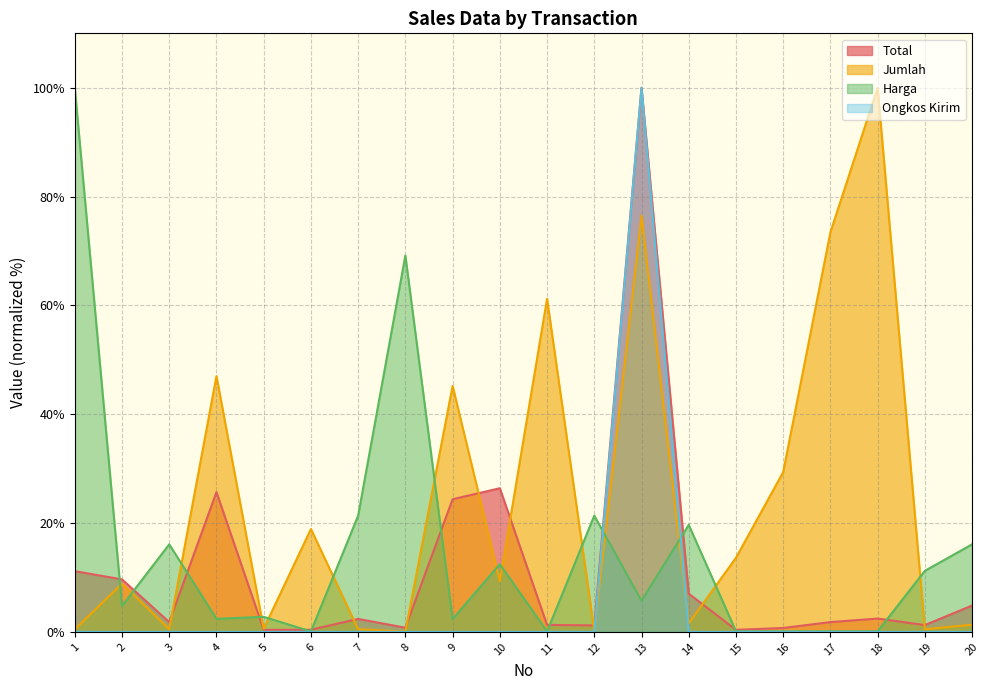

How many data points in Harga are above 5?

10